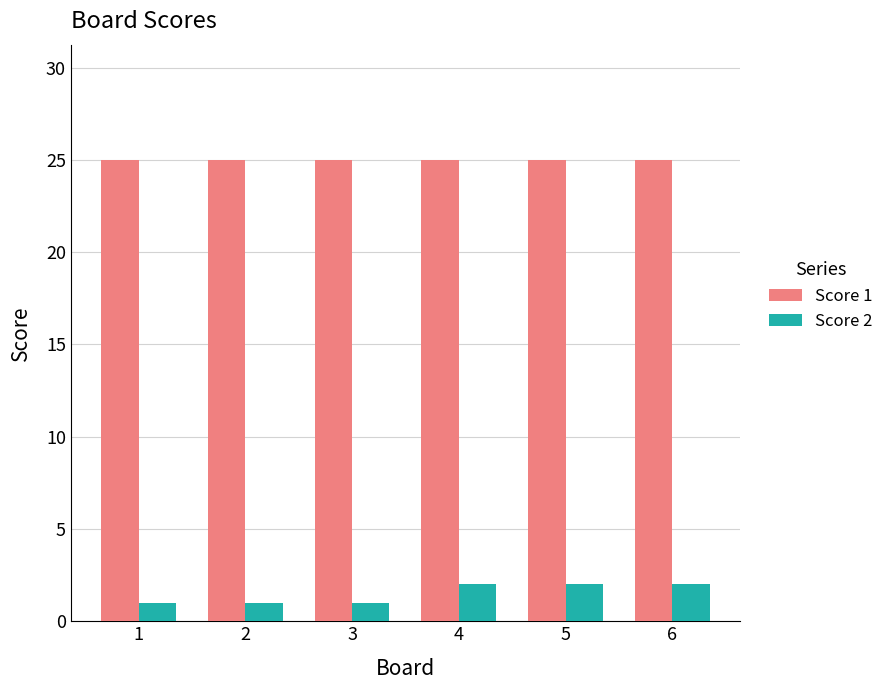

Does the chart contain any negative values?

No